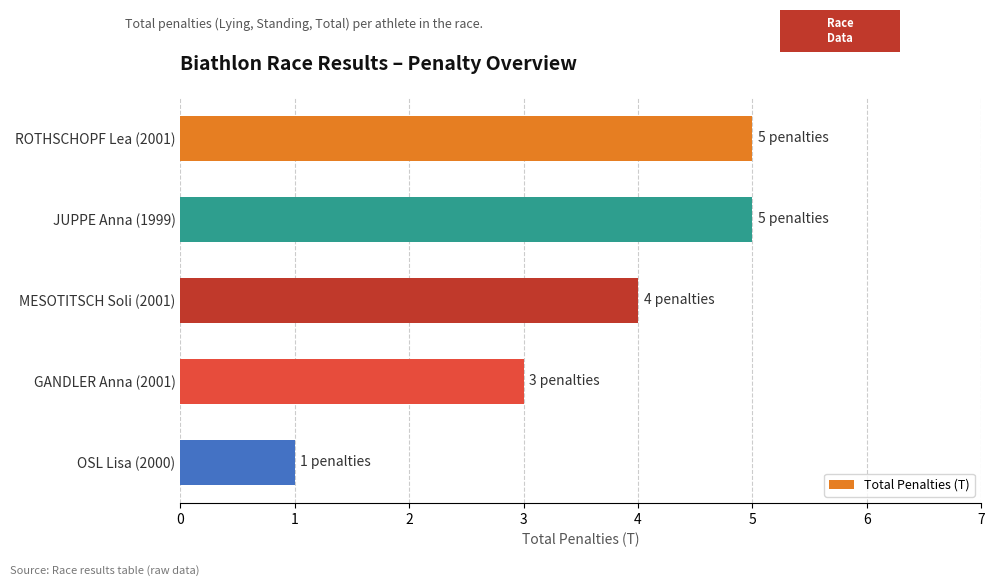

Which has a higher value, MESOTITSCH Soli (2001) or ROTHSCHOPF Lea (2001)?

ROTHSCHOPF Lea (2001)